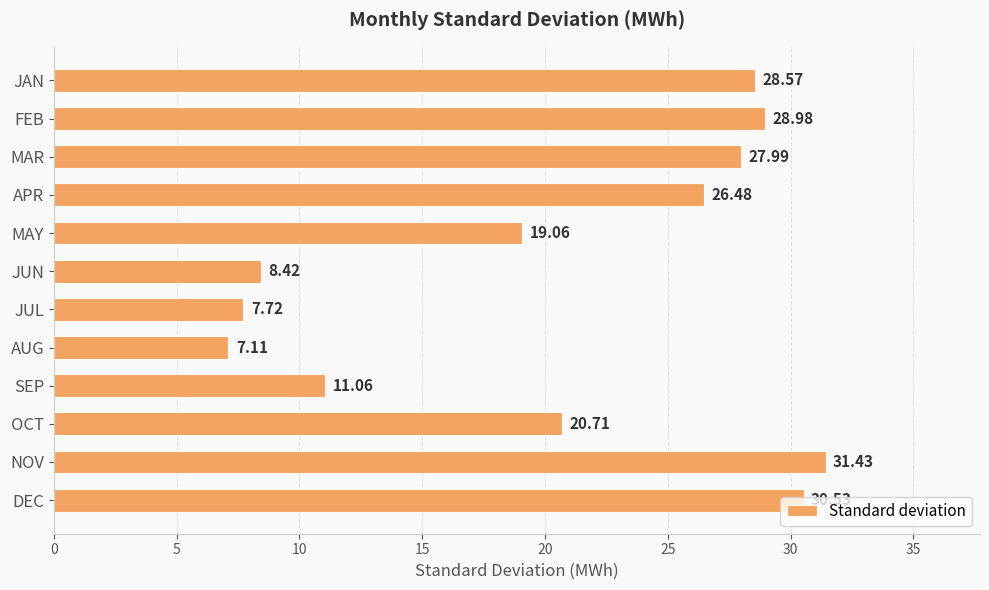

What is the sum of all values?

248.1